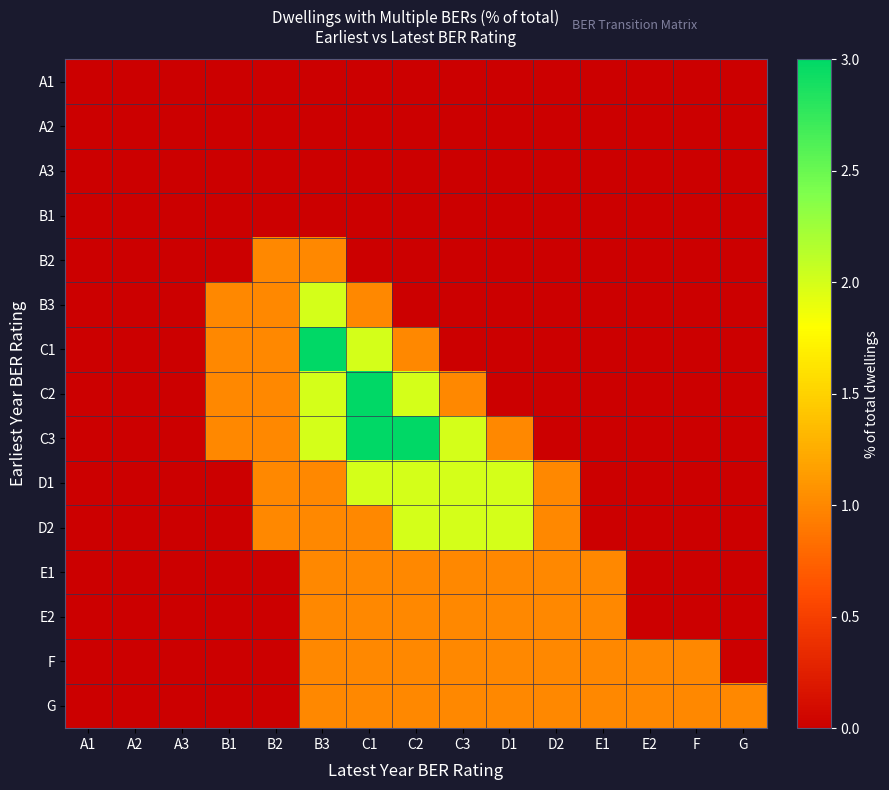

Which has a higher value, E1 or C2?

E1